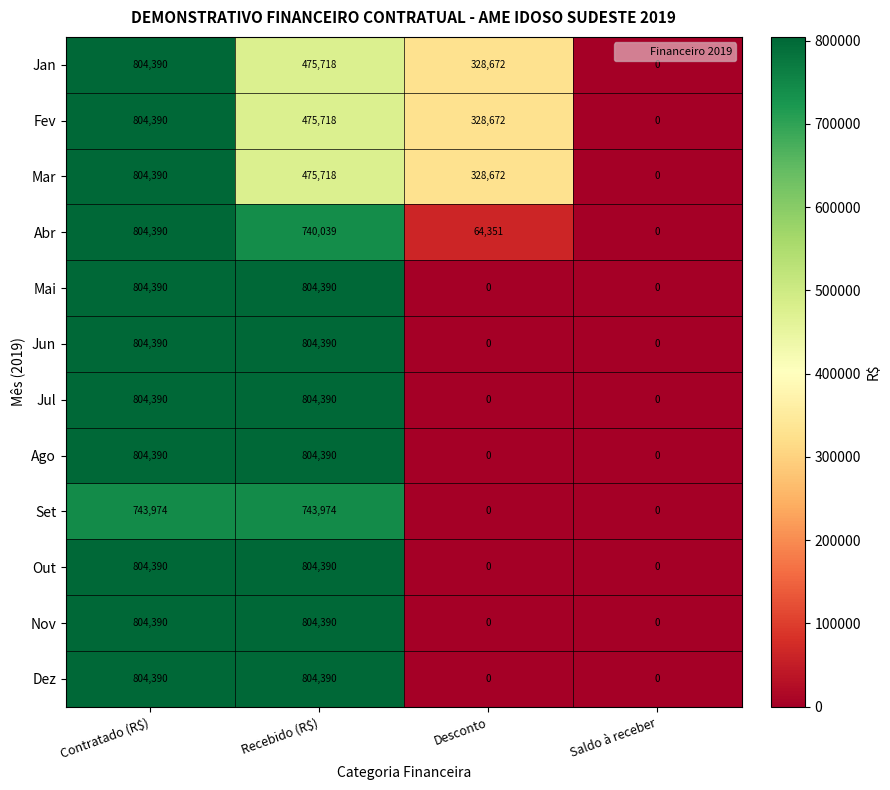

Count the Jun values in the range 0 to 804390.

4